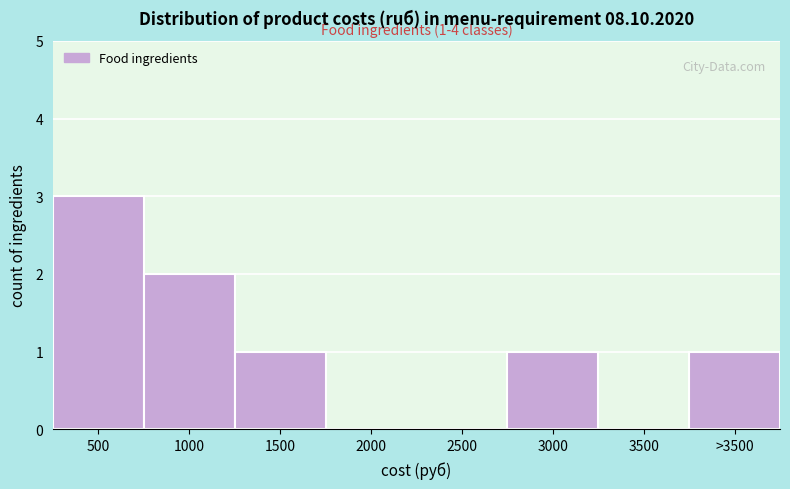

Reading left to right, list all the values displayed in this chart.

500=3	1000=2	1500=1	2000=0	2500=0	3000=1	3500=0	>3500=1